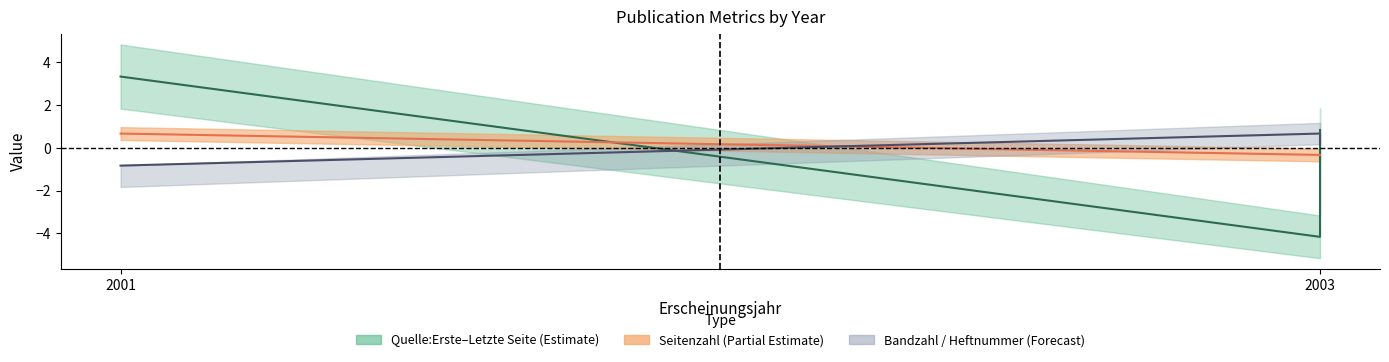

Which has a higher value, 2001 or 2003?

2001